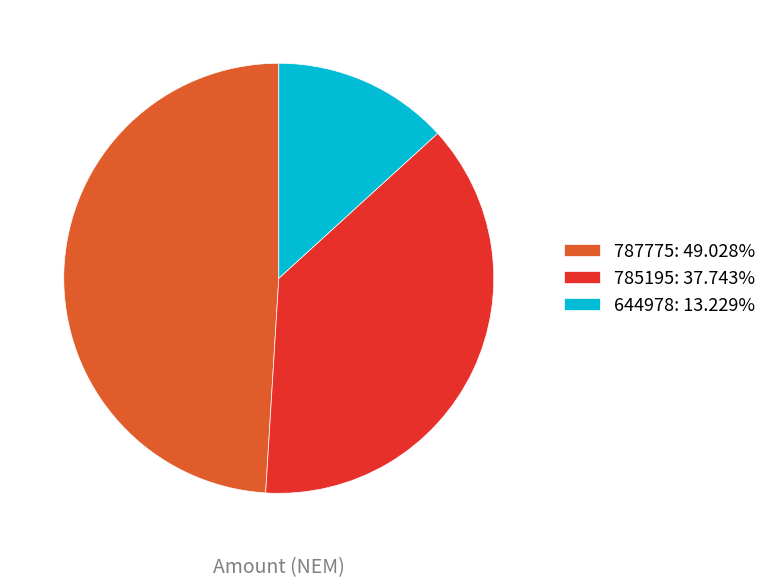

How many segments does this pie chart have?

3